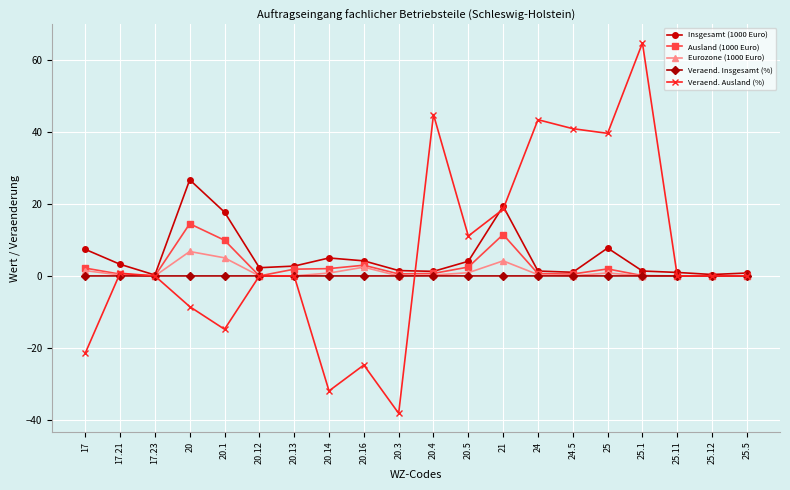

What is the difference between the highest and lowest values at 25.12?

0.4